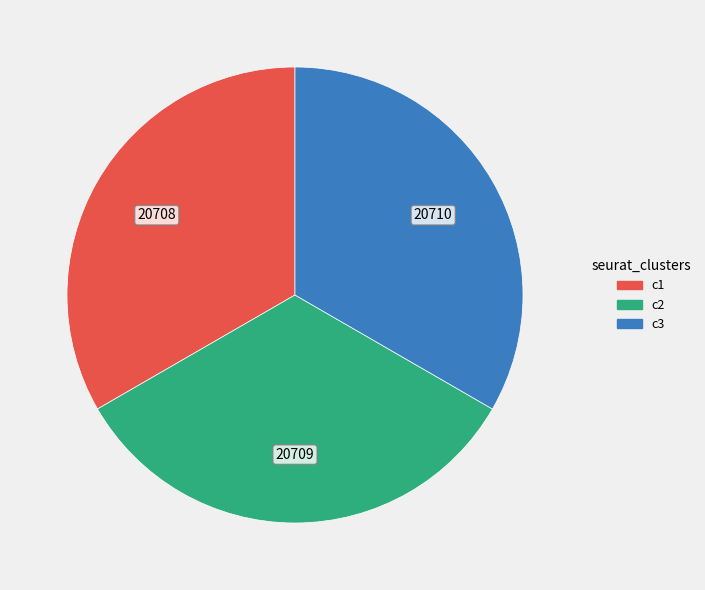

Is it true that c1 is 45% of the pie?

False